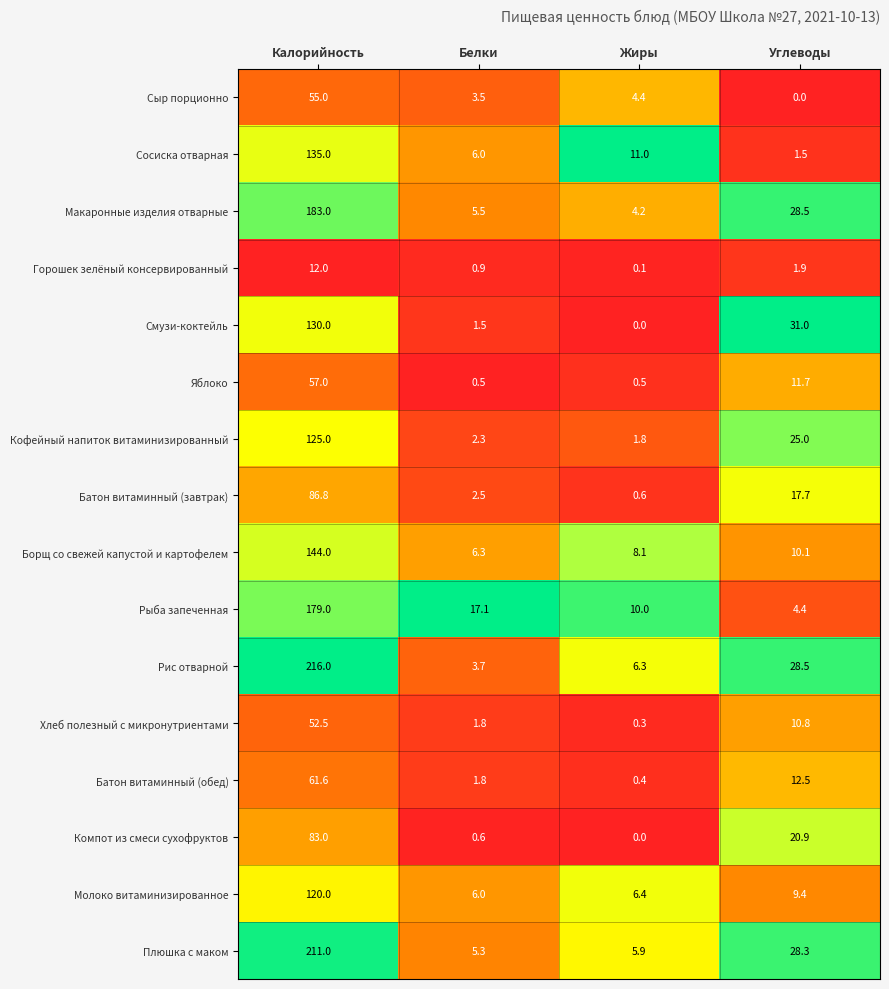

At how many categories does at least one series exceed 0?

4